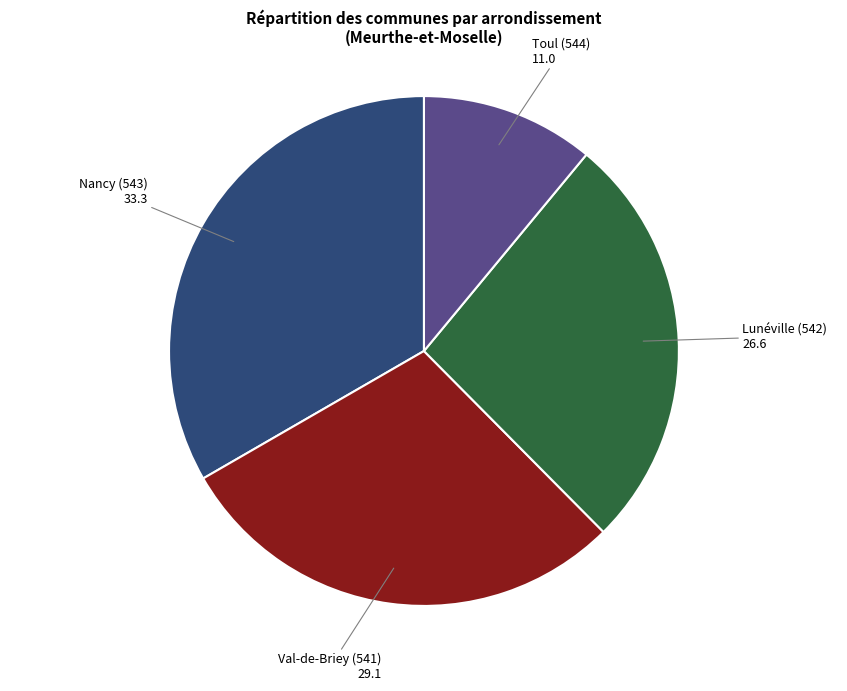

Which category has the smallest portion of the pie?

Toul (544)